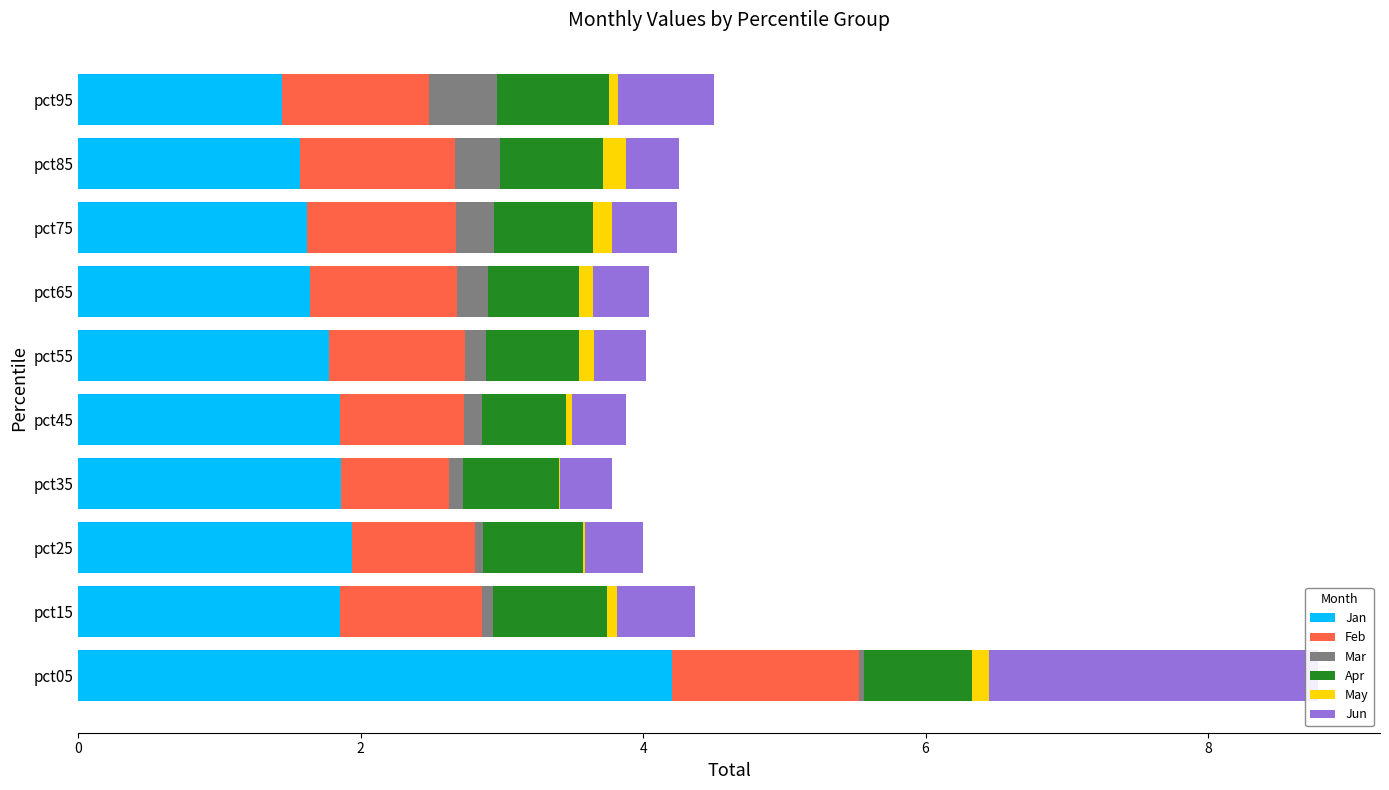

What is the spread (max minus min) of values at pct05?

4.2